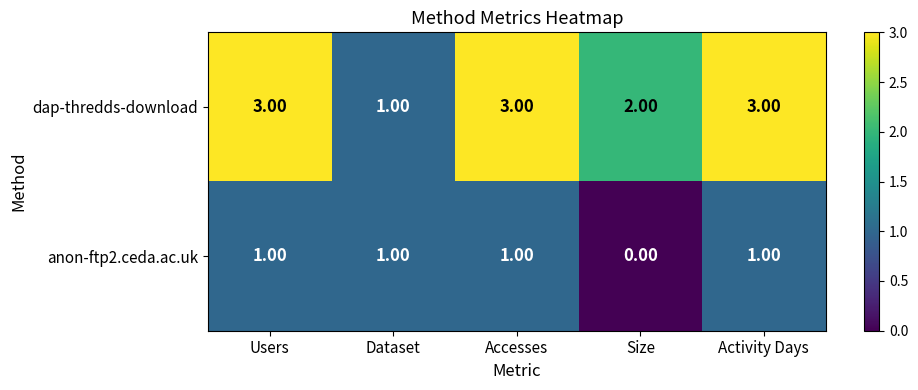

Rank the series at Activity Days from highest to lowest value.

dap-thredds-download, anon-ftp2.ceda.ac.uk